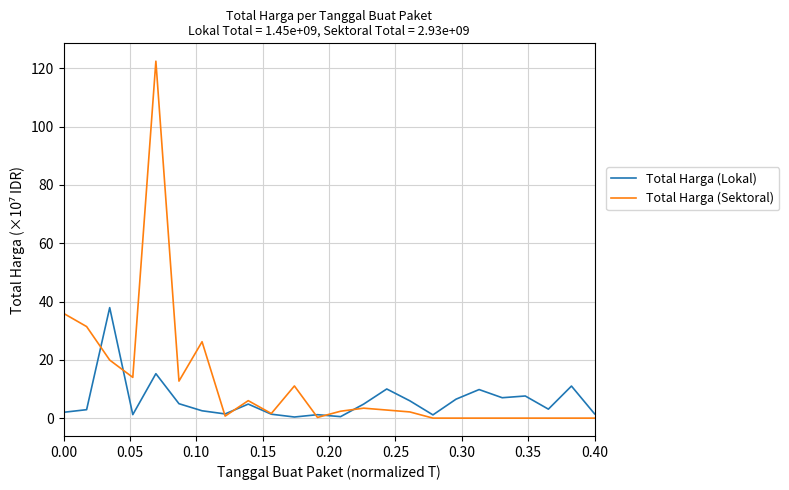

What is the highest value of the Total Harga (Sektoral) series?

122.5